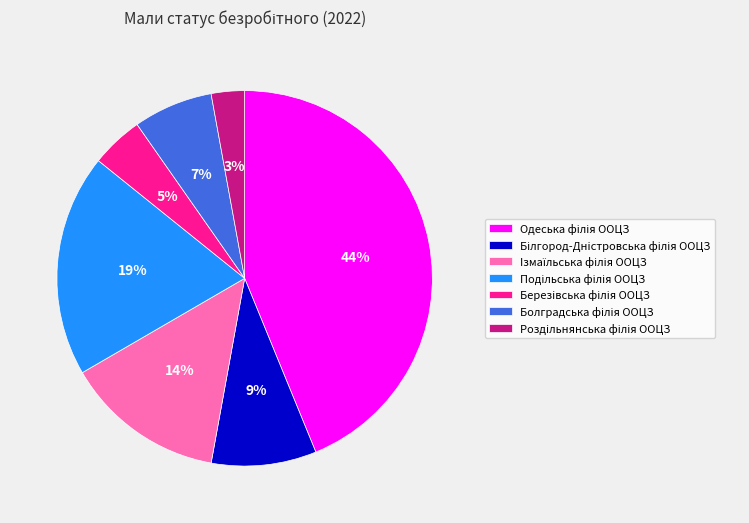

To the nearest percent, what is the difference between the largest and smallest slice percentages?

41%